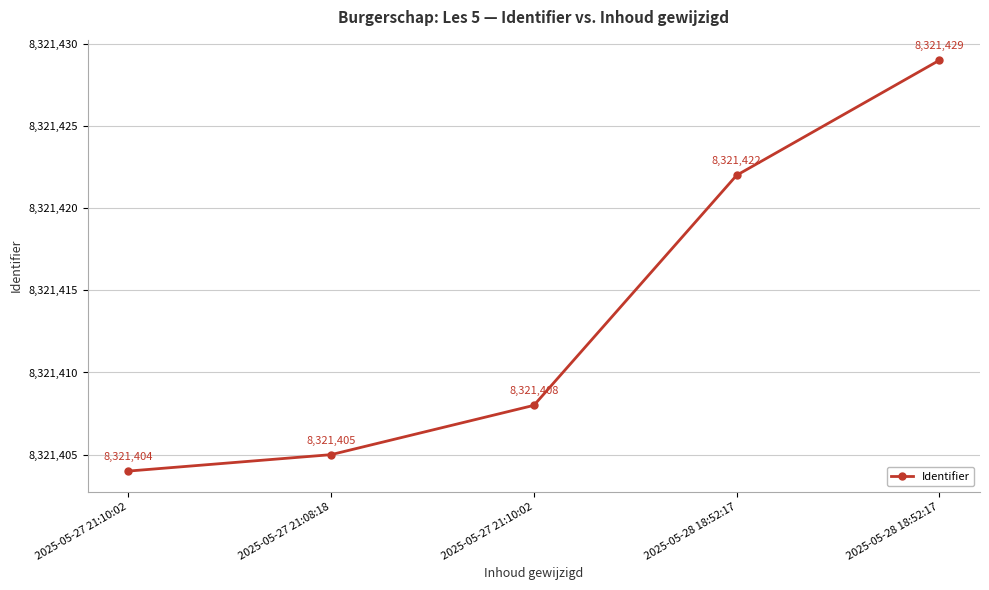

What is the value of the 5th point from the left?

8321422